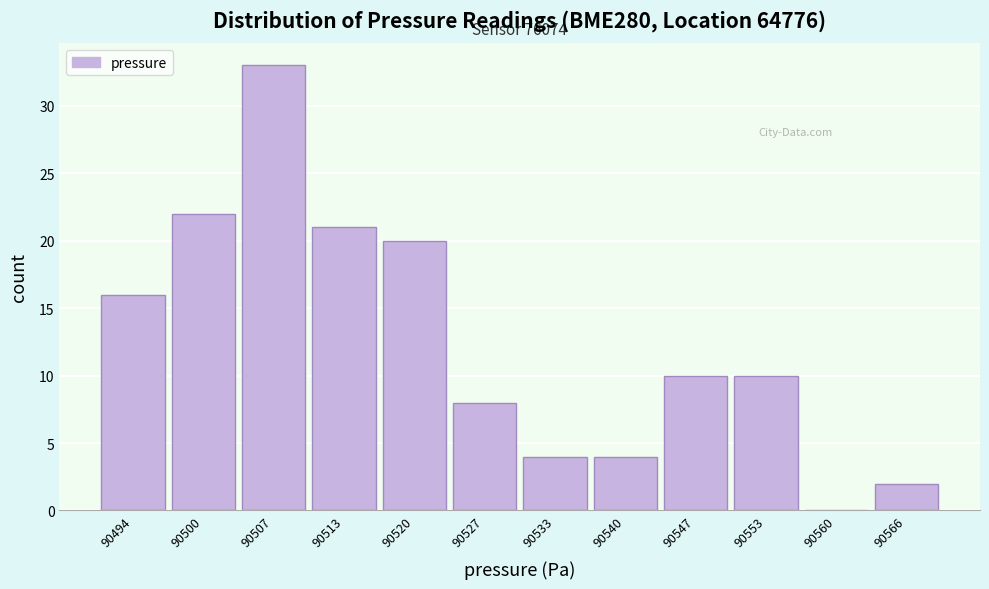

Reading right to left, extract all data points from this chart.

90566=2	90560=0	90553=10	90547=10	90540=4	90533=4	90527=8	90520=20	90513=21	90507=33	90500=22	90494=16